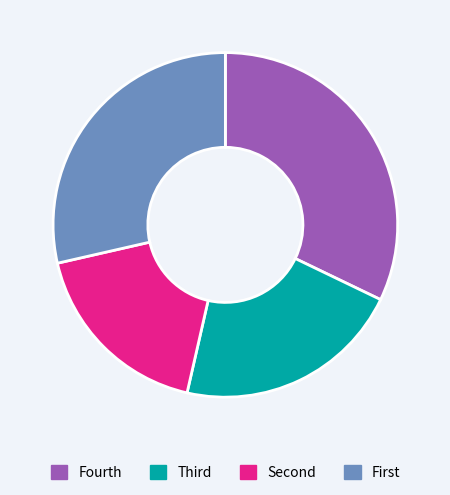

Which category has the smallest portion of the pie?

Second